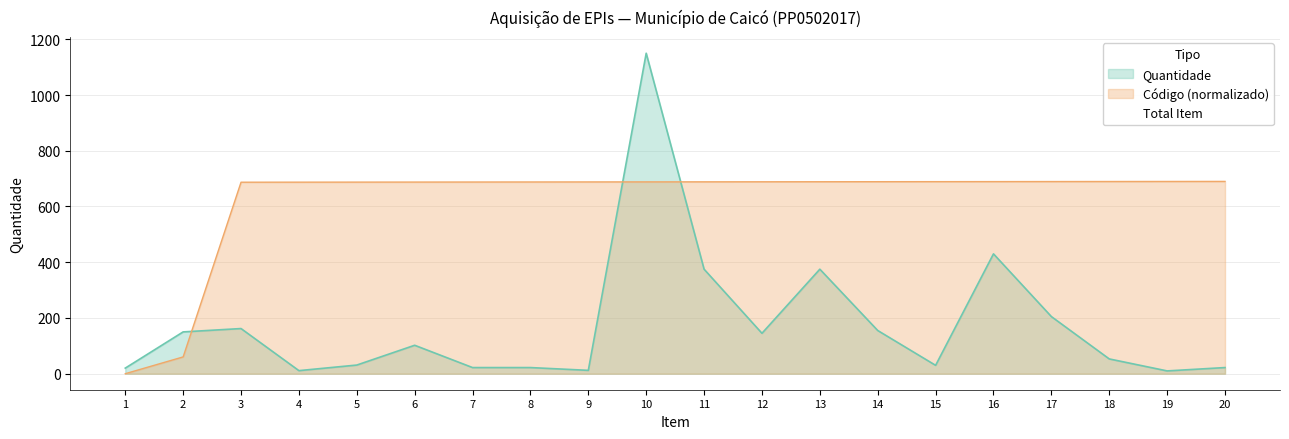

How many data points in Código are above 688?

12